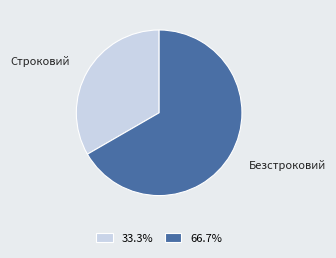

Between Безстроковий and Строковий, which is larger?

Безстроковий